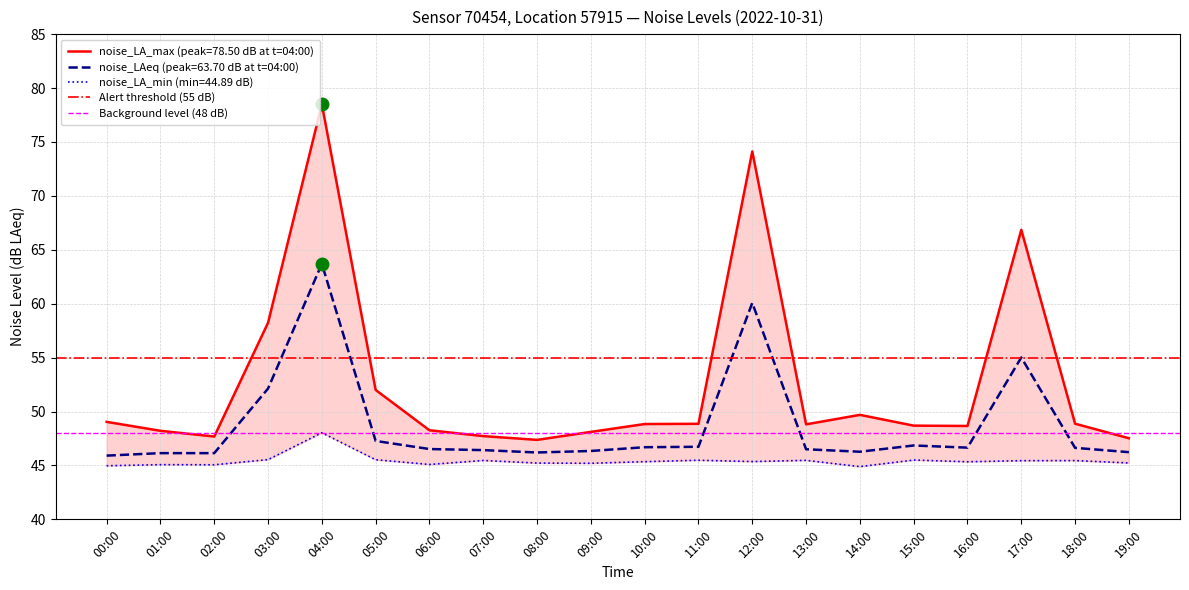

What is the sum of all Alert threshold (55 dB) values?

110